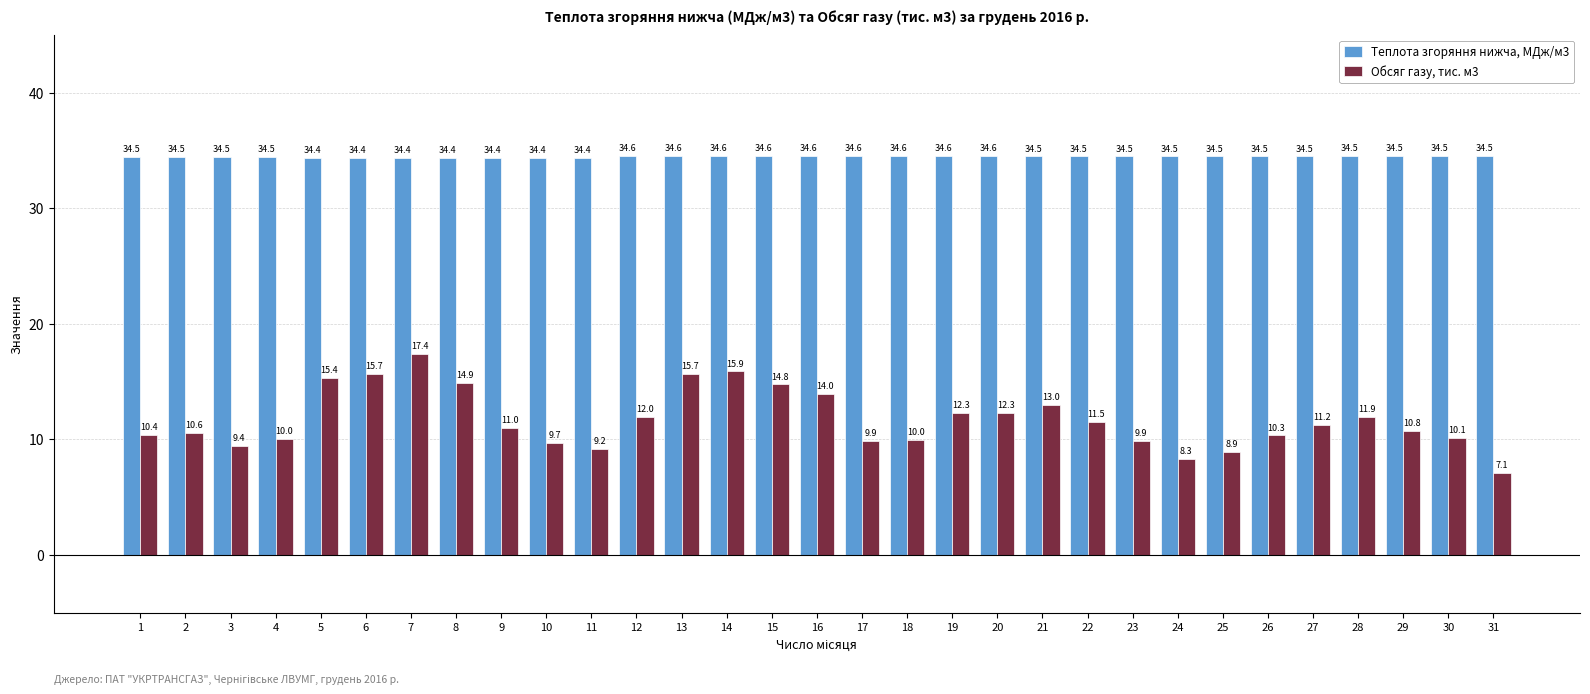

Reading left to right, transcribe all the data shown in this chart.

Теплота згоряння нижча, МДж/м3: 1=34.5	2=34.5	3=34.5	4=34.5	5=34.4	6=34.4	7=34.4	8=34.4	9=34.4	10=34.4	11=34.4	12=34.6	13=34.6	14=34.6	15=34.6	16=34.6	17=34.6	18=34.6	19=34.6	20=34.6	21=34.5	22=34.5	23=34.5	24=34.5	25=34.5	26=34.5	27=34.5	28=34.5	29=34.5	30=34.5	31=34.5
Обсяг газу, тис. м3: 1=10.4	2=10.6	3=9.4	4=10.0	5=15.4	6=15.7	7=17.4	8=14.9	9=11.0	10=9.7	11=9.2	12=12.0	13=15.7	14=15.9	15=14.8	16=14.0	17=9.9	18=10.0	19=12.3	20=12.3	21=13.0	22=11.5	23=9.9	24=8.3	25=8.9	26=10.3	27=11.2	28=11.9	29=10.8	30=10.1	31=7.1